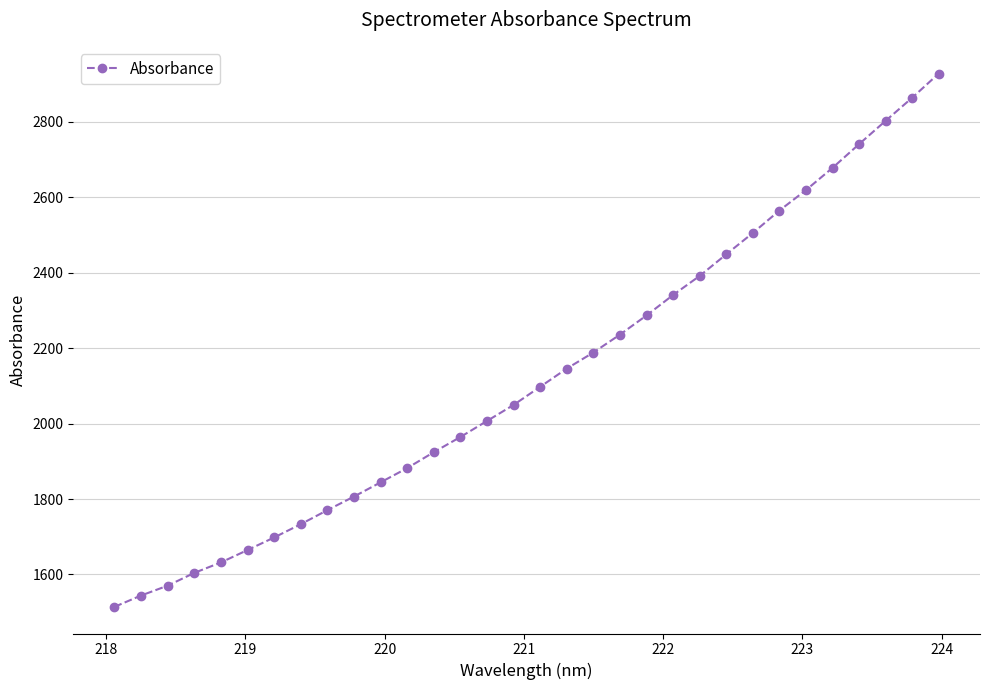

What is the value of the 18th point from the left?

2145.8